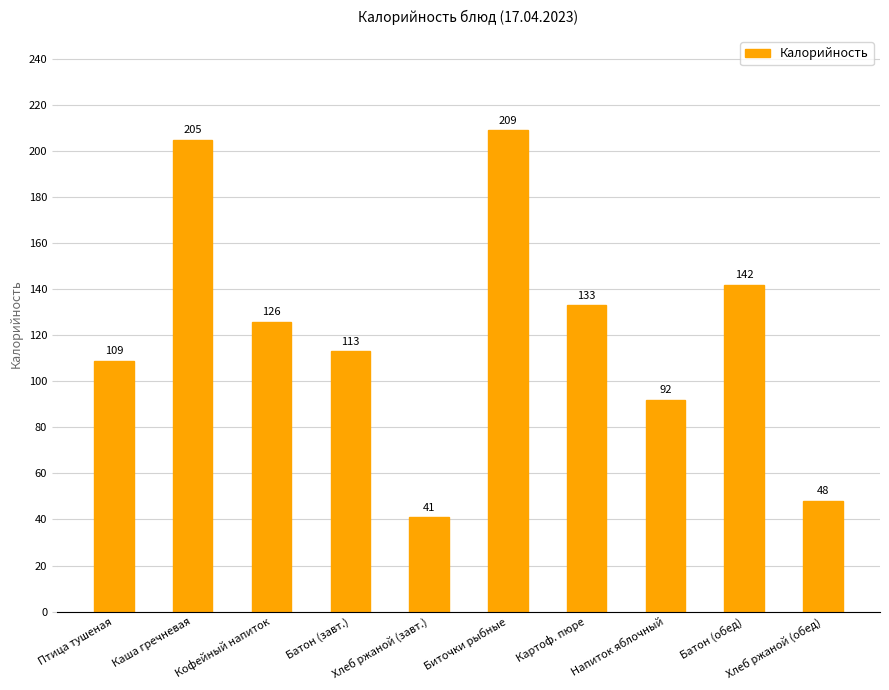

The chart shows a value of 205 at Каша гречневая. True or false?

True